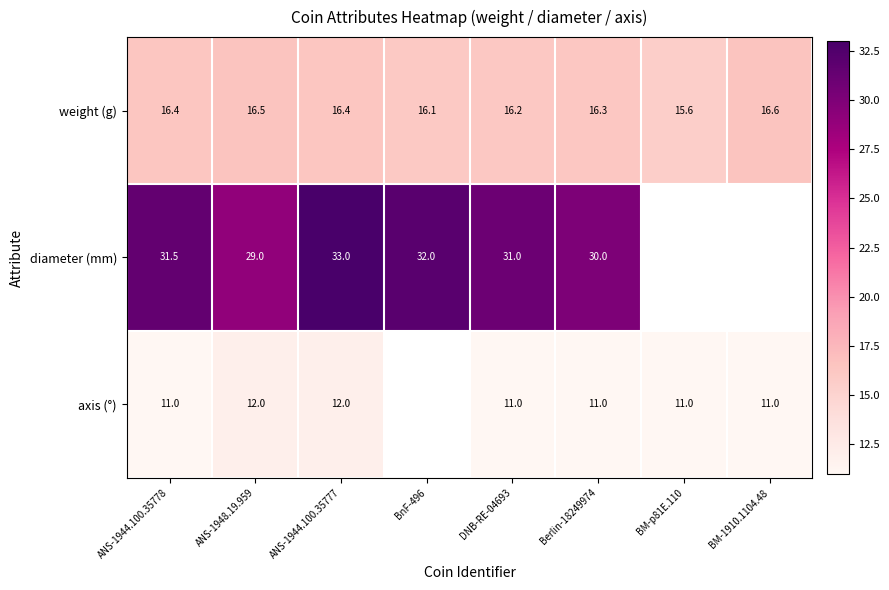

Read the weight (g) value at ANS-1944.100.35778.

16.4